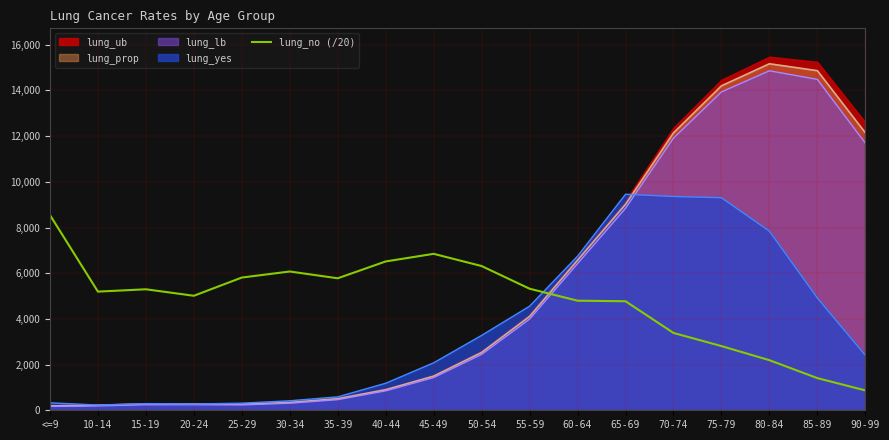

How many interior local peaks (higher than both neighbors) does the data have?

3